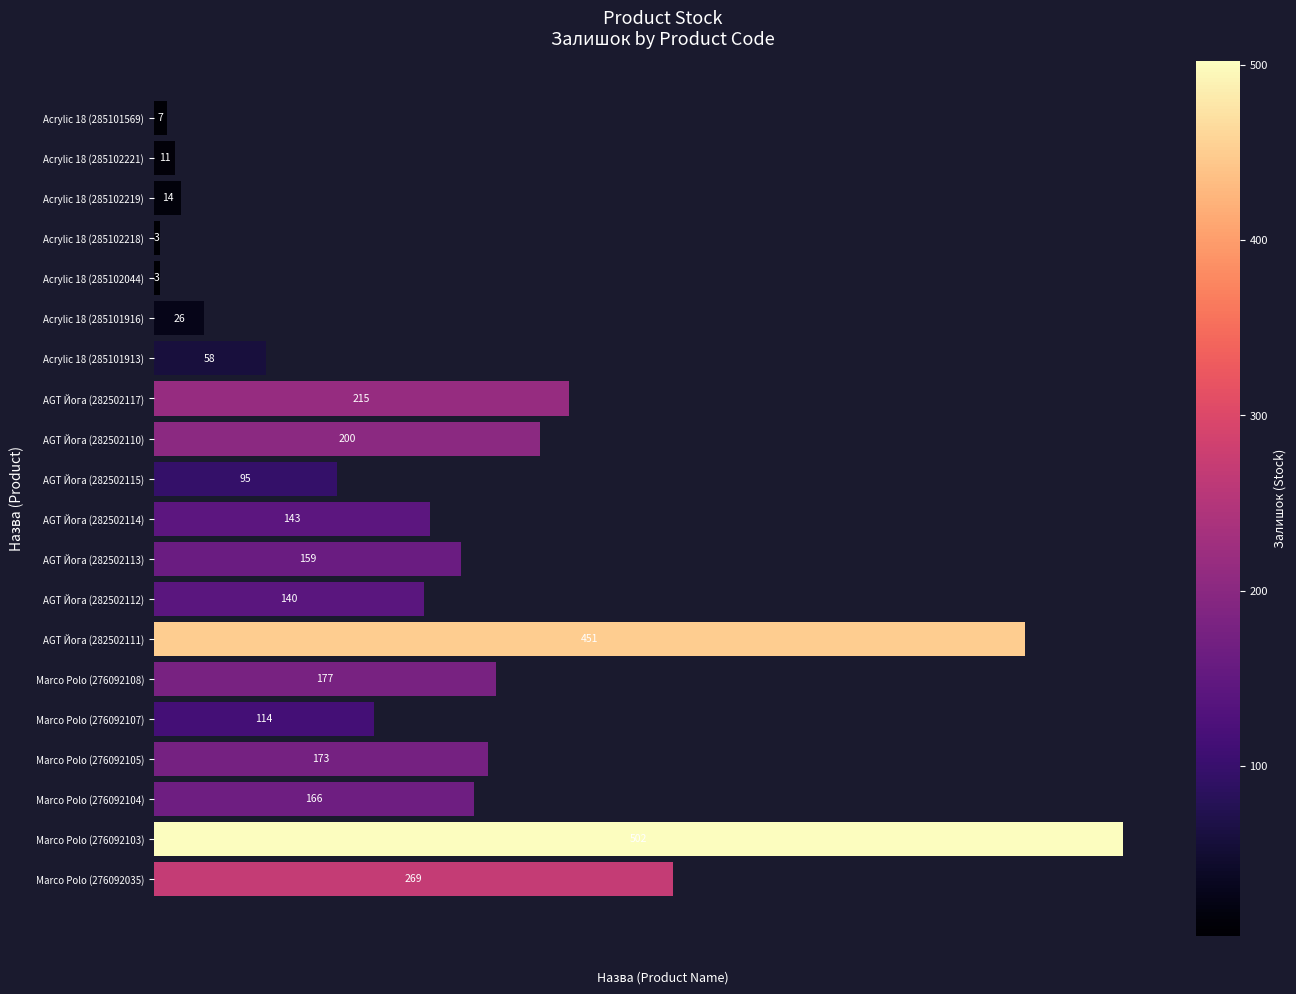

Reading top to bottom, what are all the values shown in this chart?

Acrylic 18 (285101569)=7	Acrylic 18 (285102221)=11	Acrylic 18 (285102219)=14	Acrylic 18 (285102218)=3	Acrylic 18 (285102044)=3	Acrylic 18 (285101916)=26	Acrylic 18 (285101913)=58	AGT Йога (282502117)=215	AGT Йога (282502110)=200	AGT Йога (282502115)=95	AGT Йога (282502114)=143	AGT Йога (282502113)=159	AGT Йога (282502112)=140	AGT Йога (282502111)=451	Marco Polo (276092108)=177	Marco Polo (276092107)=114	Marco Polo (276092105)=173	Marco Polo (276092104)=166	Marco Polo (276092103)=502	Marco Polo (276092035)=269